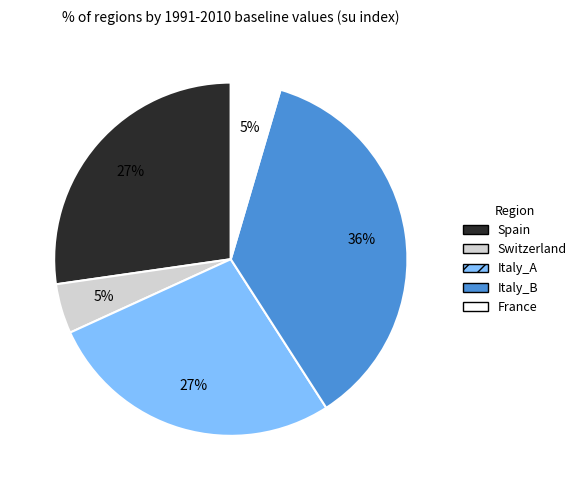

Which has a higher value, Italy_A or Italy_B?

Italy_B